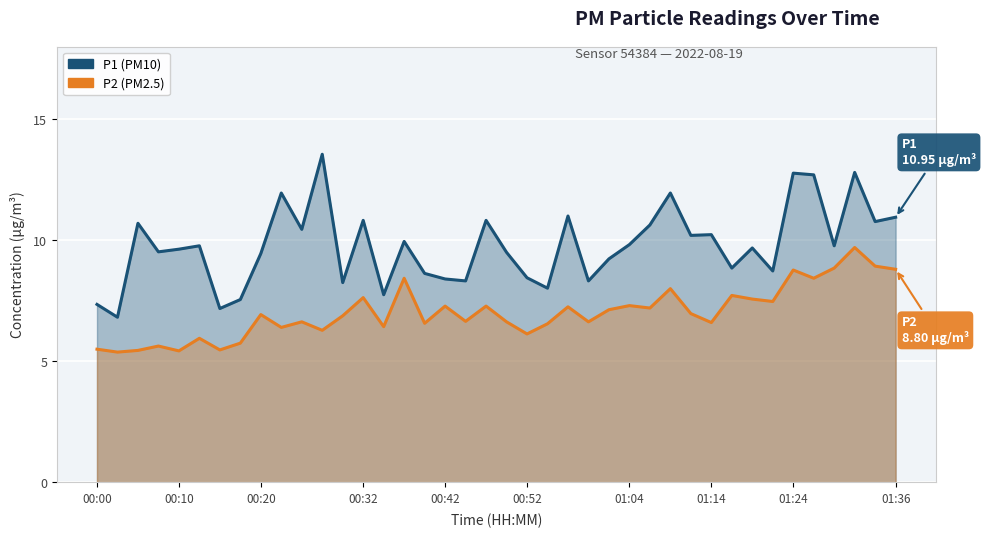

What is the maximum value shown in the chart?

13.6